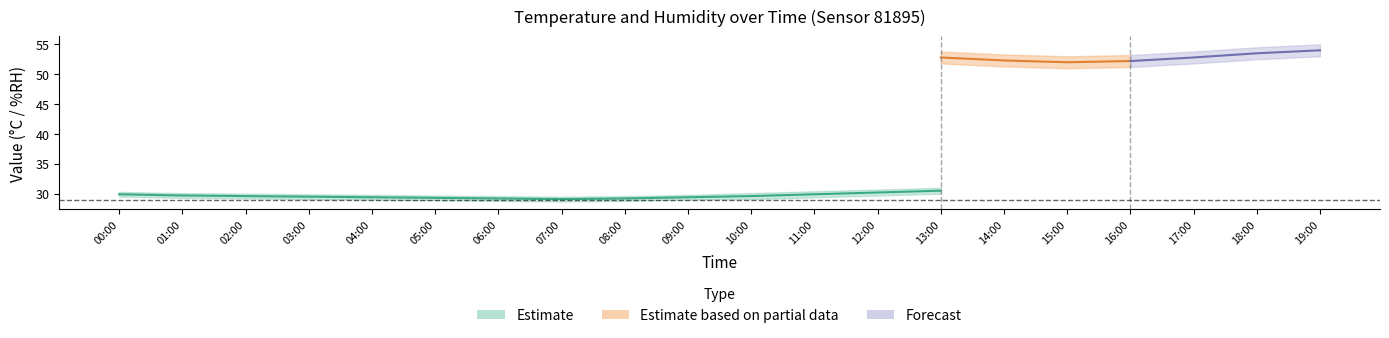

How many interior local peaks does the temperature_upper series have?

1